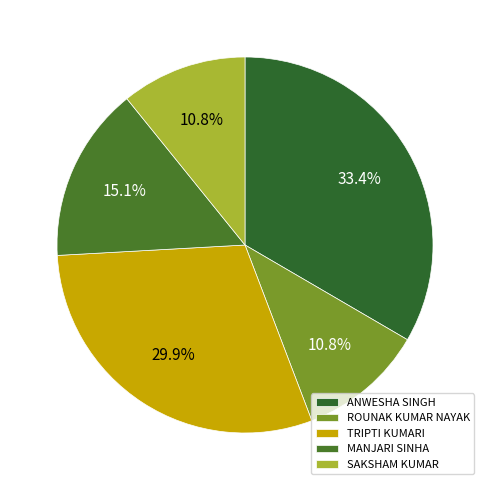

Which category has the biggest portion of the pie?

ANWESHA SINGH